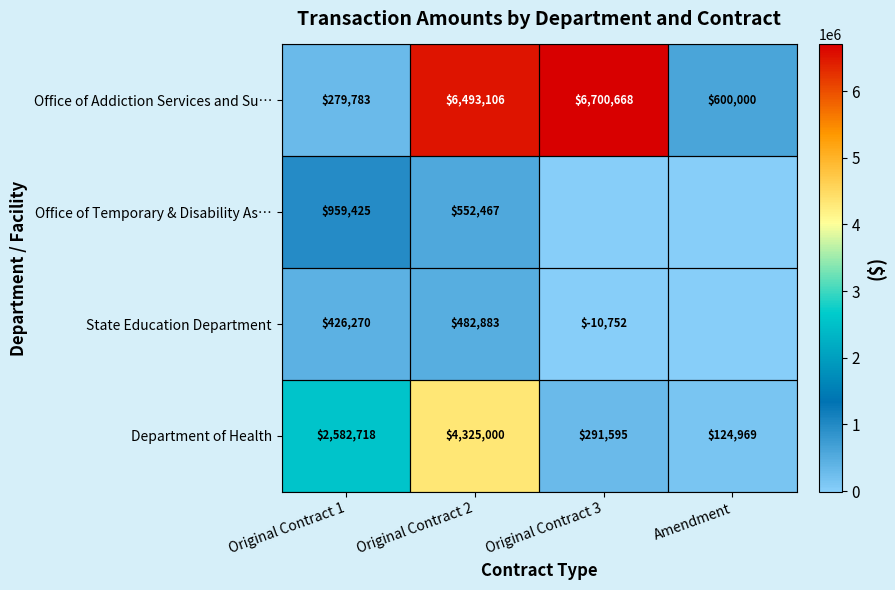

Is it true that Office of Temporary & Disability As… equals 733958.5 at Original Contract 2?

False